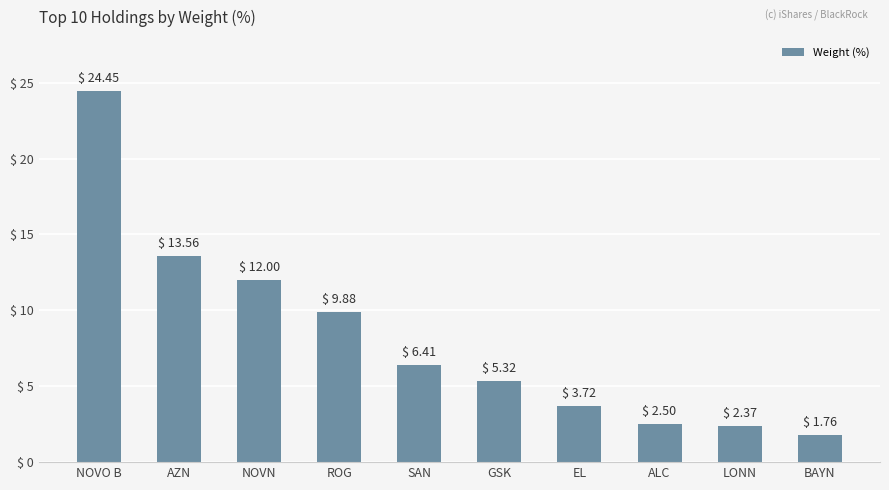

What is the change in value from ROG to EL?

-6.2